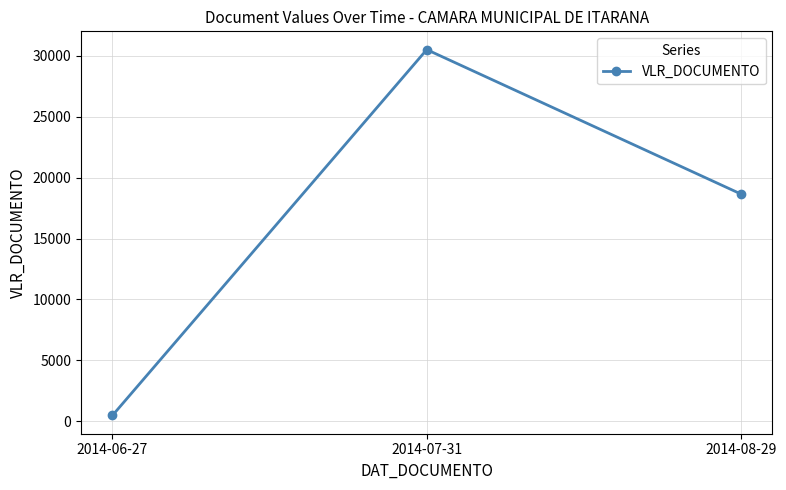

Is it true that the value at 2014-08-29 is 25738.9?

False